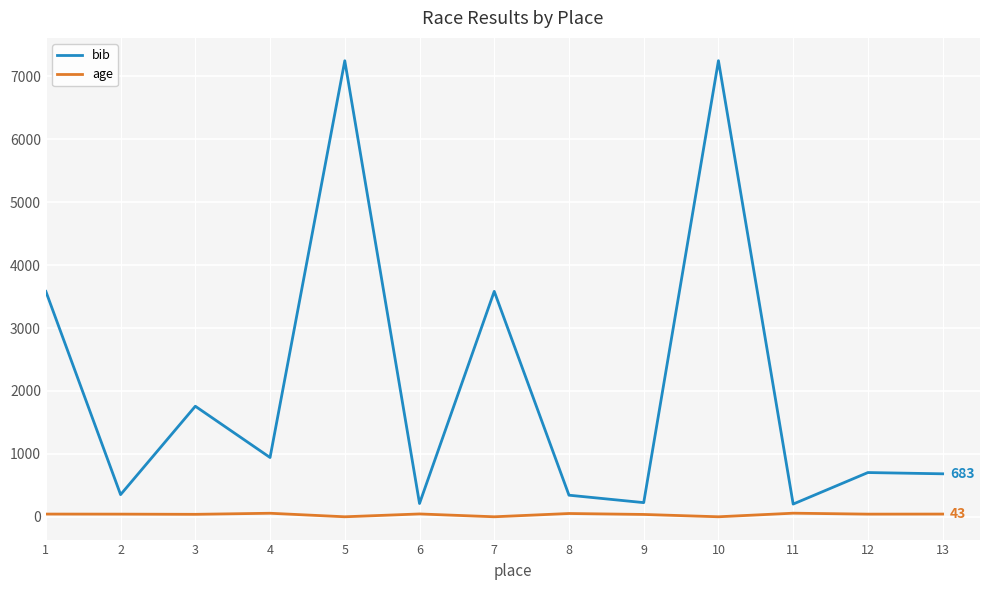

What is the greatest value displayed?

7249